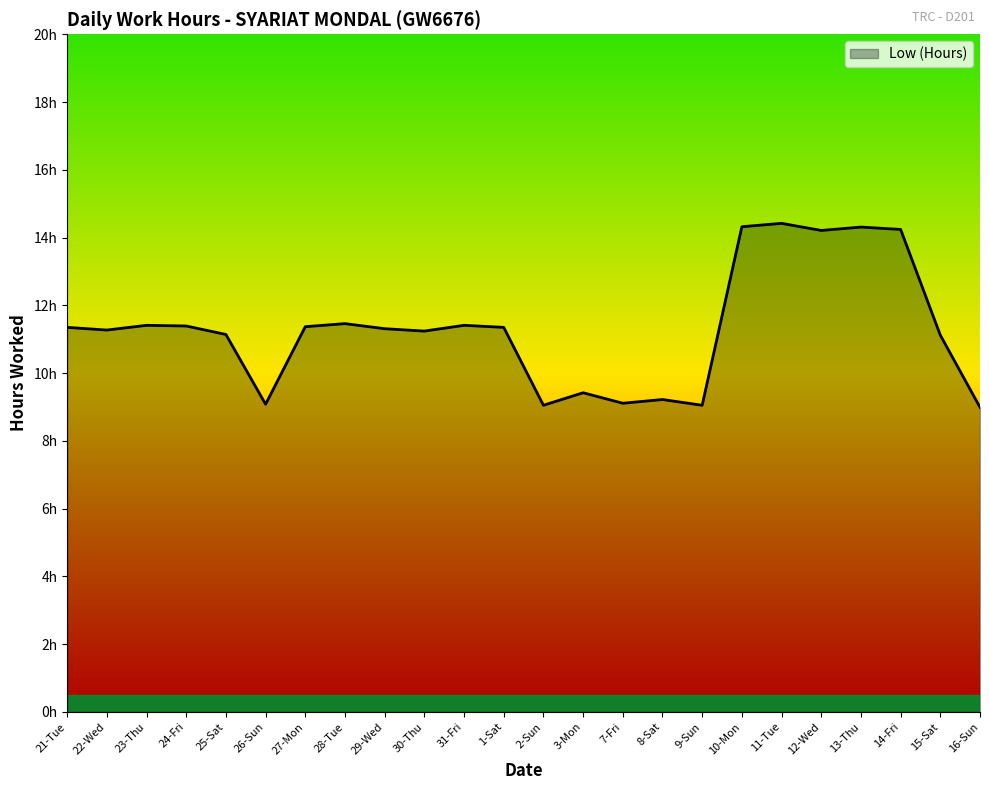

Where is the data nearest to the value 11?

15-Sat